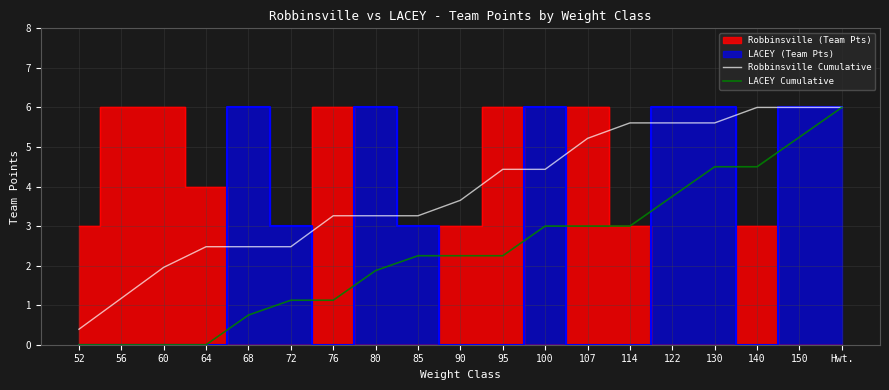

At which label does Robbinsville Cumulative first exceed 3?

76